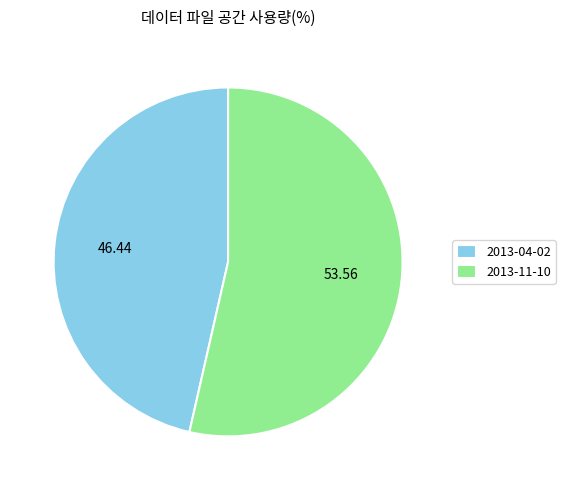

Between 2013-11-10 and 2013-04-02, which is larger?

2013-11-10